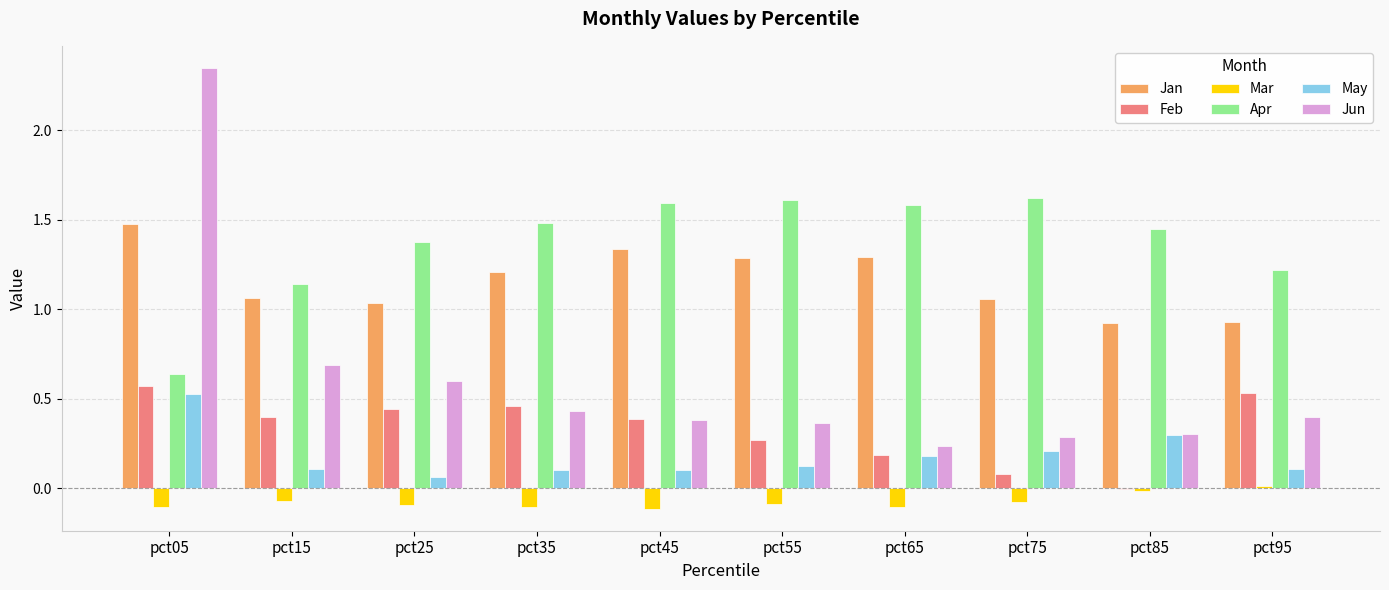

What is the sum of all May values?

1.8